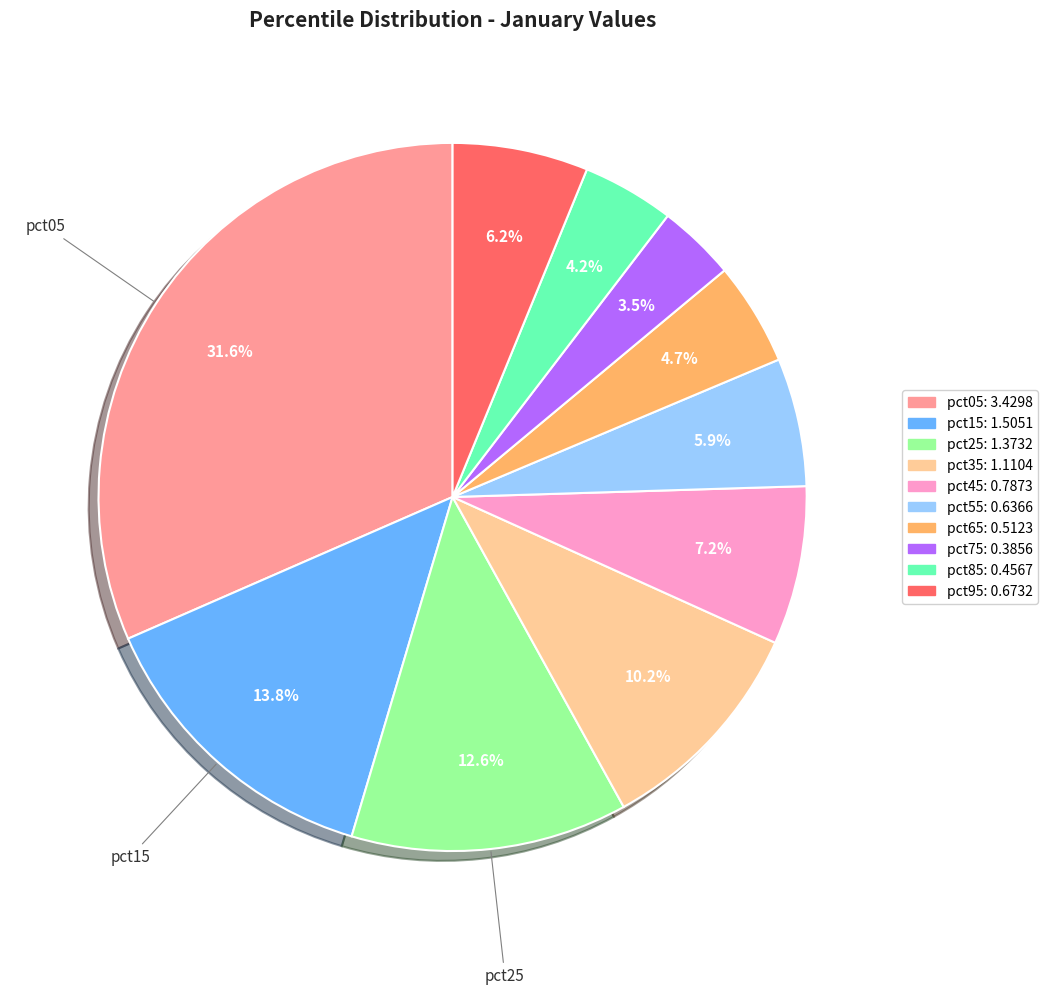

To the nearest percent, what is the difference between the pct65 and pct15 slice percentages?

9%